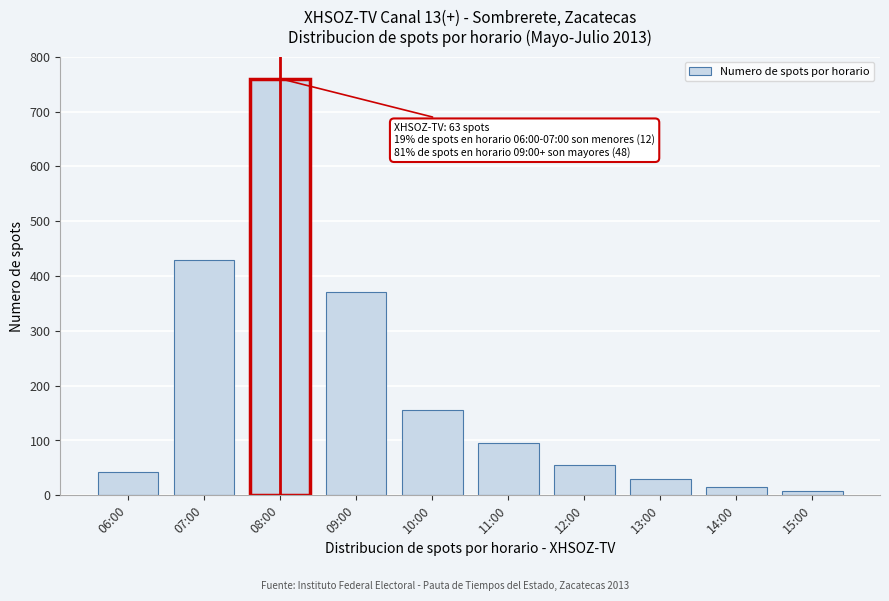

Reading left to right, list all the values displayed in this chart.

06:00=42	07:00=430	08:00=760	09:00=370	10:00=155	11:00=95	12:00=55	13:00=30	14:00=15	15:00=8